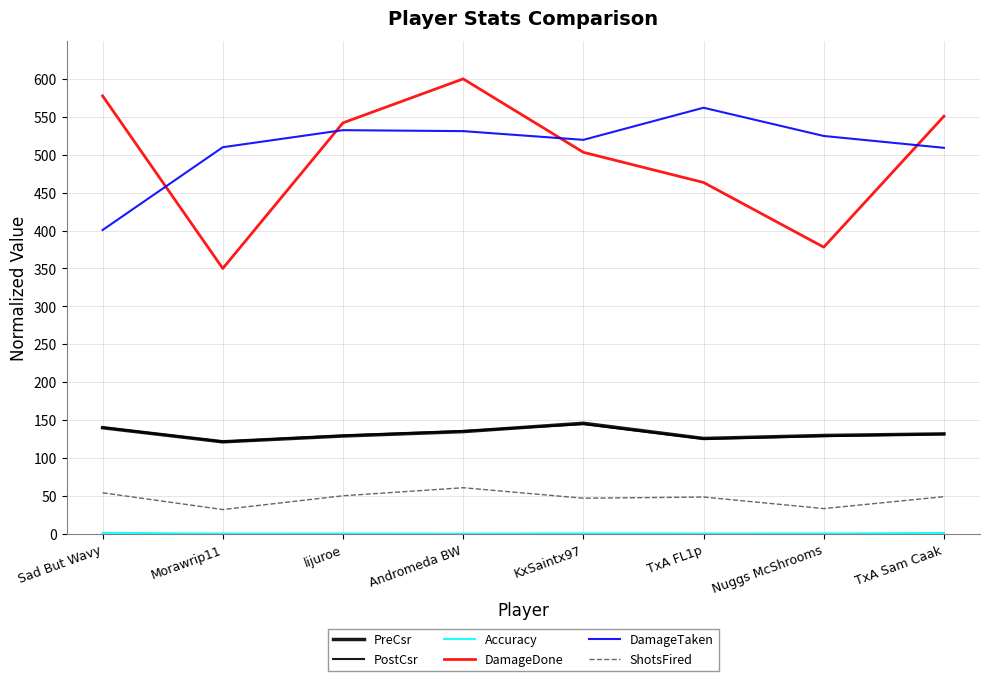

Between Sad But Wavy and TxA Sam Caak, which series saw the biggest shift?

DamageTaken